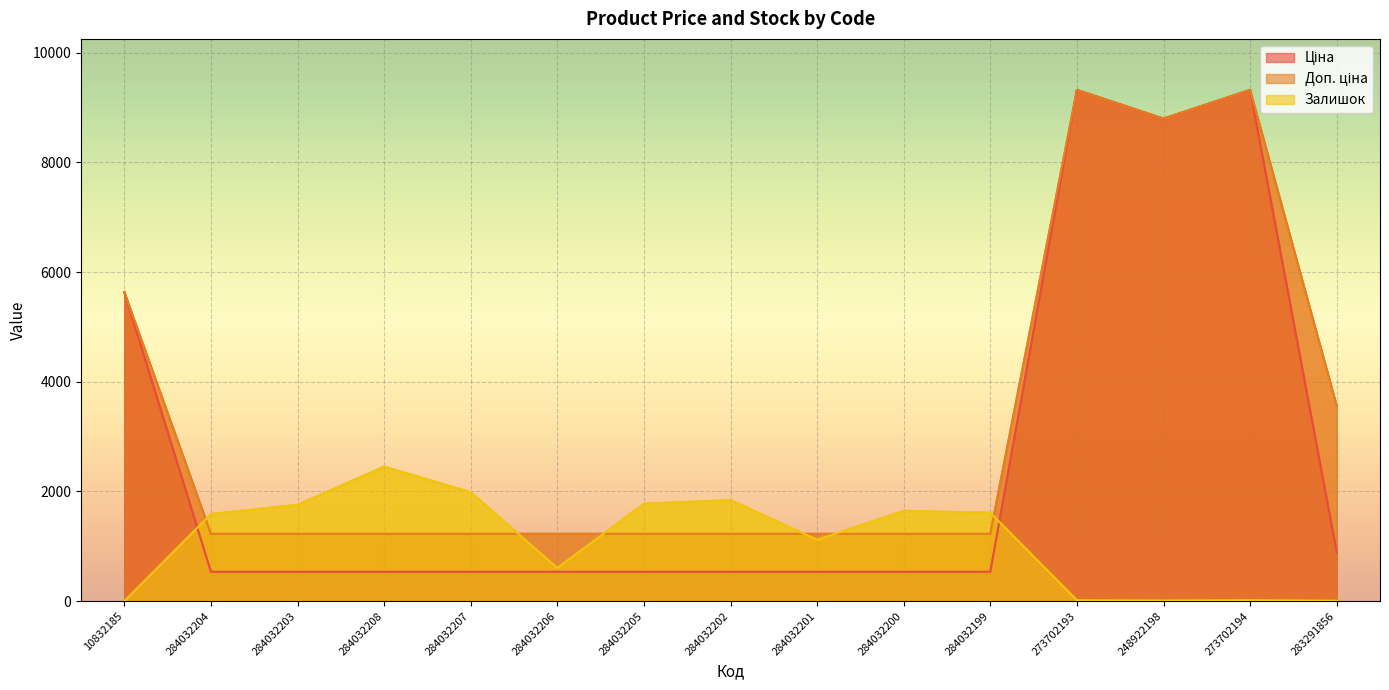

What is the label of the 14th point from the left?

273702194